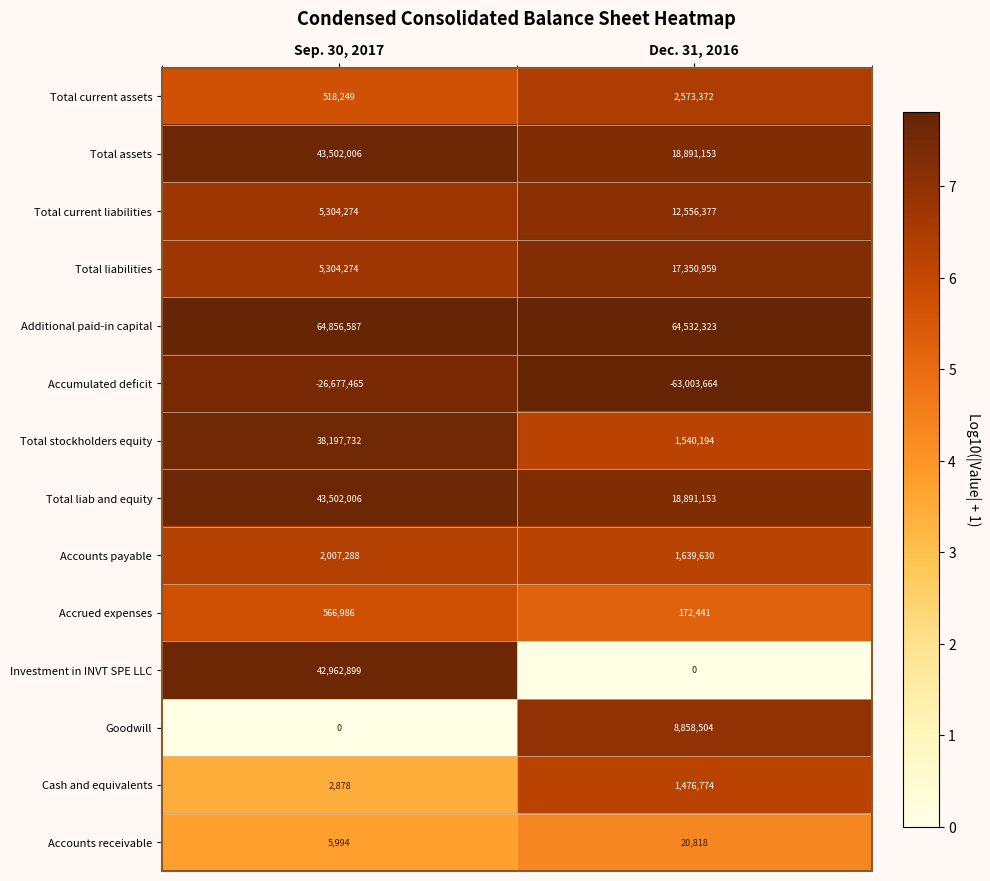

What is the total value across all series at Sep. 30, 2017?

220053708